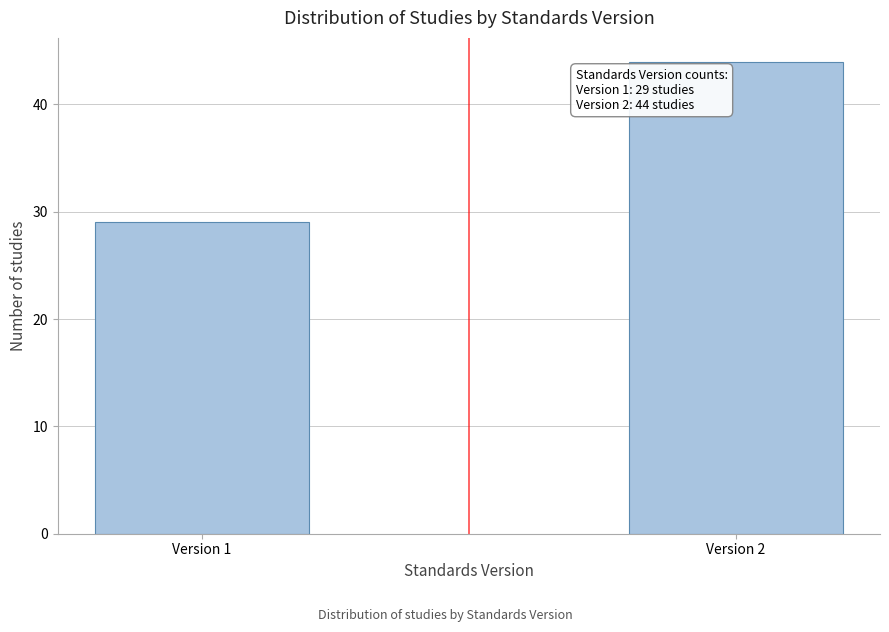

Reading right to left, list all the values displayed in this chart.

Version 2=44	Version 1=29